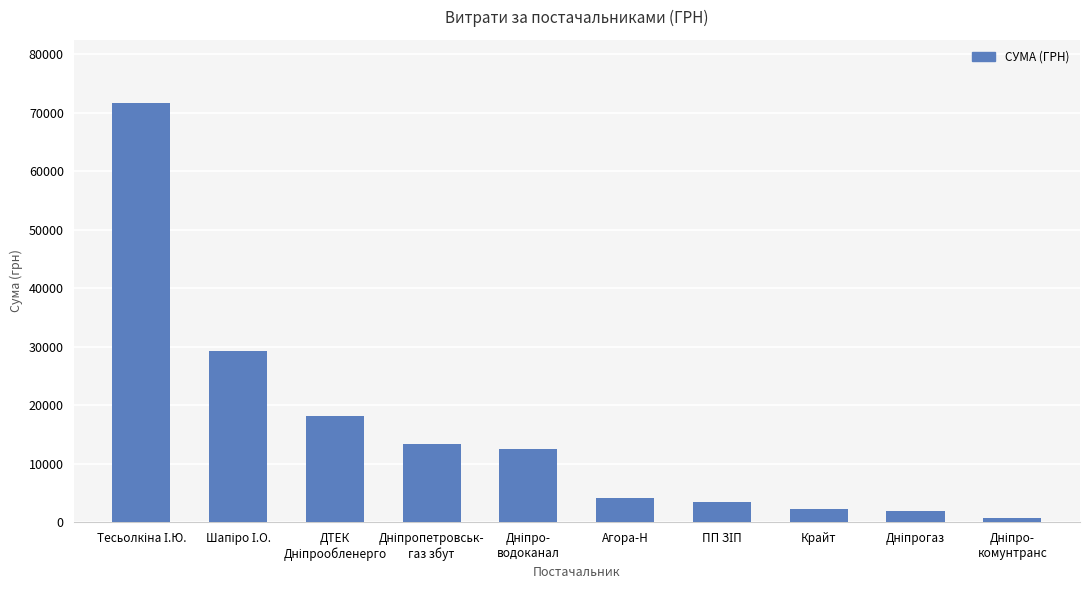

What is the sum of all values?

157266.6